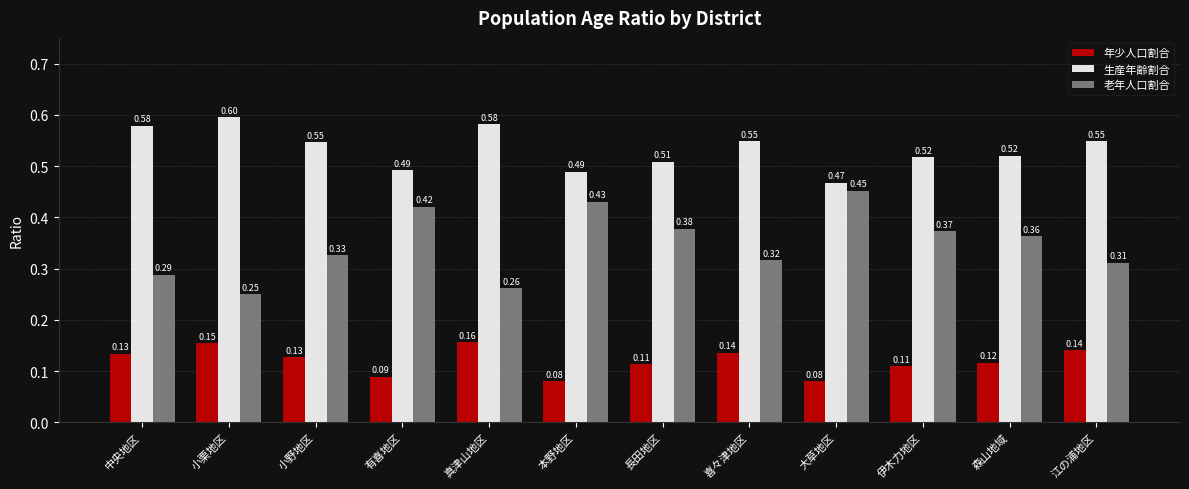

Is the value of 生産年齢割合 at 伊木力地区 greater than the value of 年少人口割合 at 森山地域?

Yes